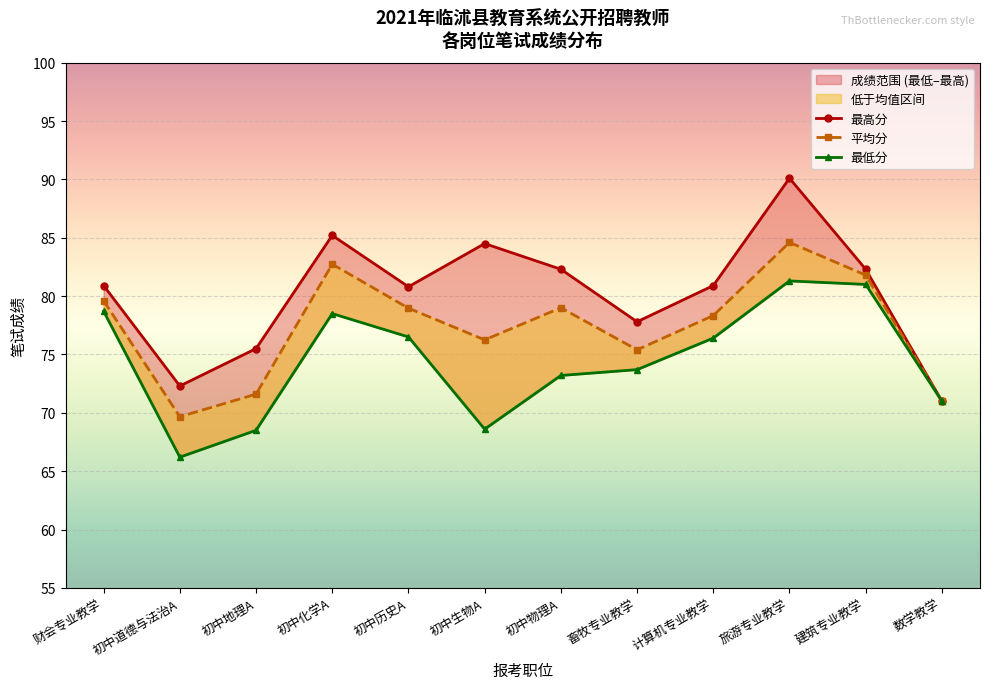

The value of 平均分 at 财会专业教学 is 79.6. True or false?

True